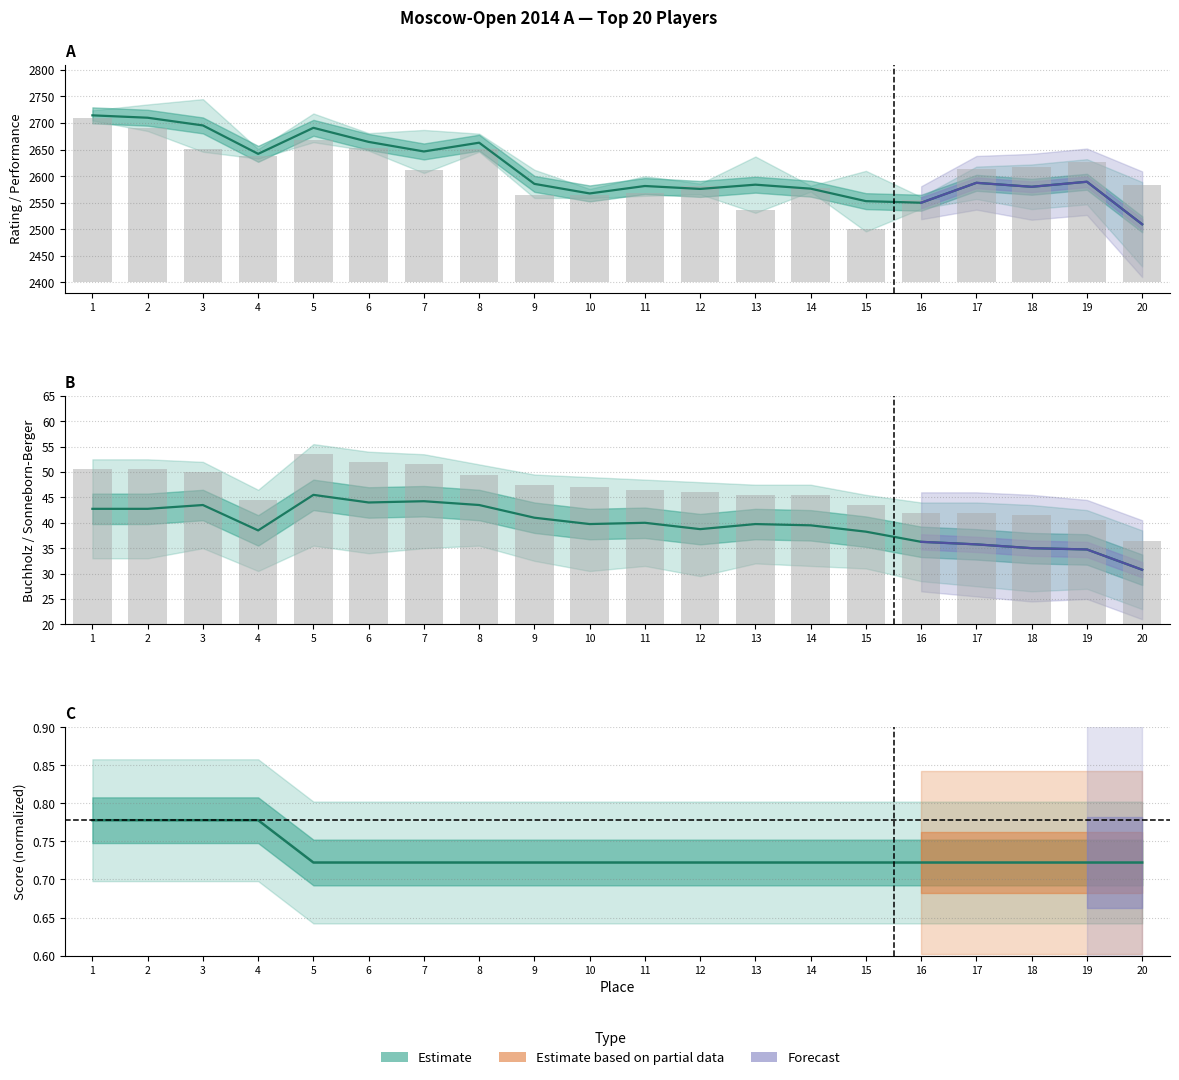

Are the bars grouped side by side (vs. stacked)?

Yes